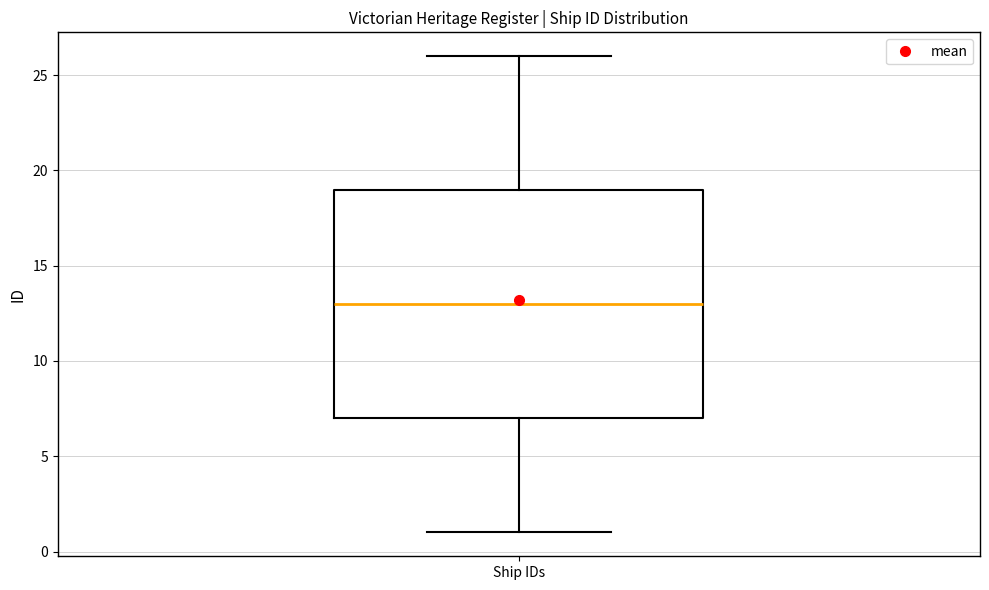

Read this box plot against the y-axis: the position of the median line, the range covered by the box, and the ends of both whiskers. The values are not printed on the chart, so give them approximately, as read against the axis.

median 13, box 7 to 19, whiskers 1 to 26